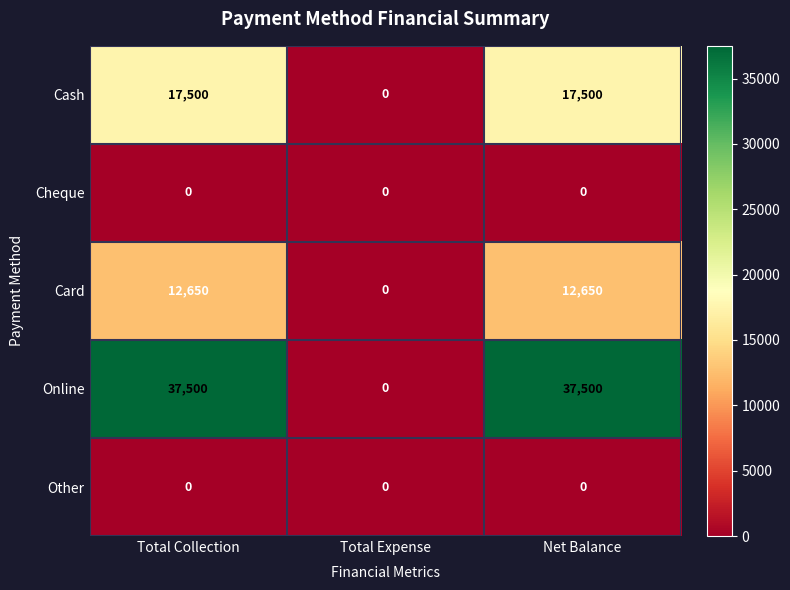

Is it true that Online equals 9299 at Net Balance?

False